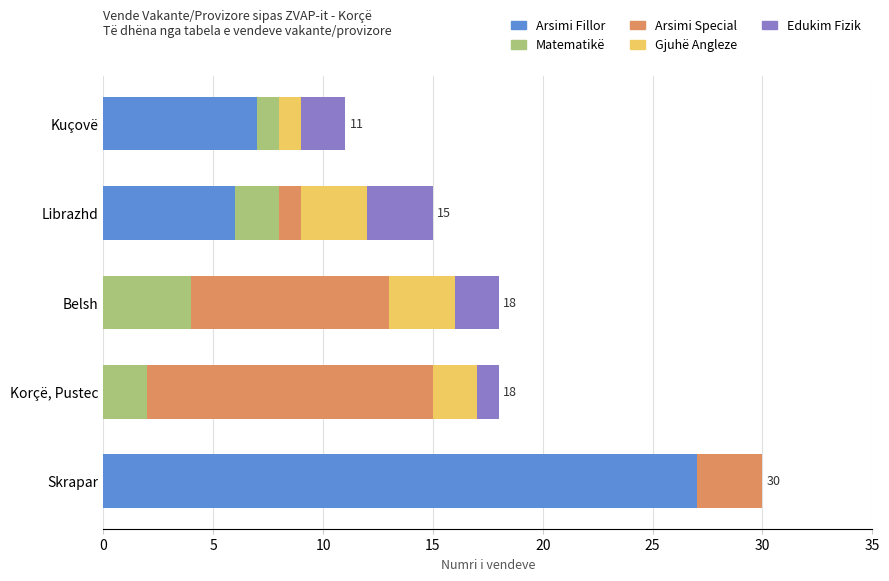

At which category is the sum across all series the highest?

Skrapar